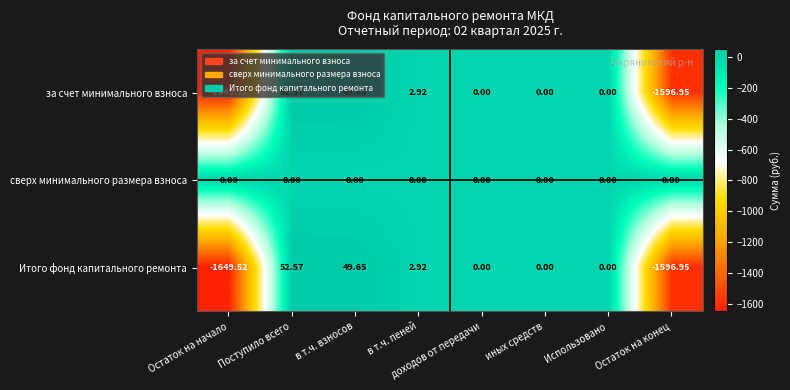

At which category is the sum across all series the highest?

Поступило всего